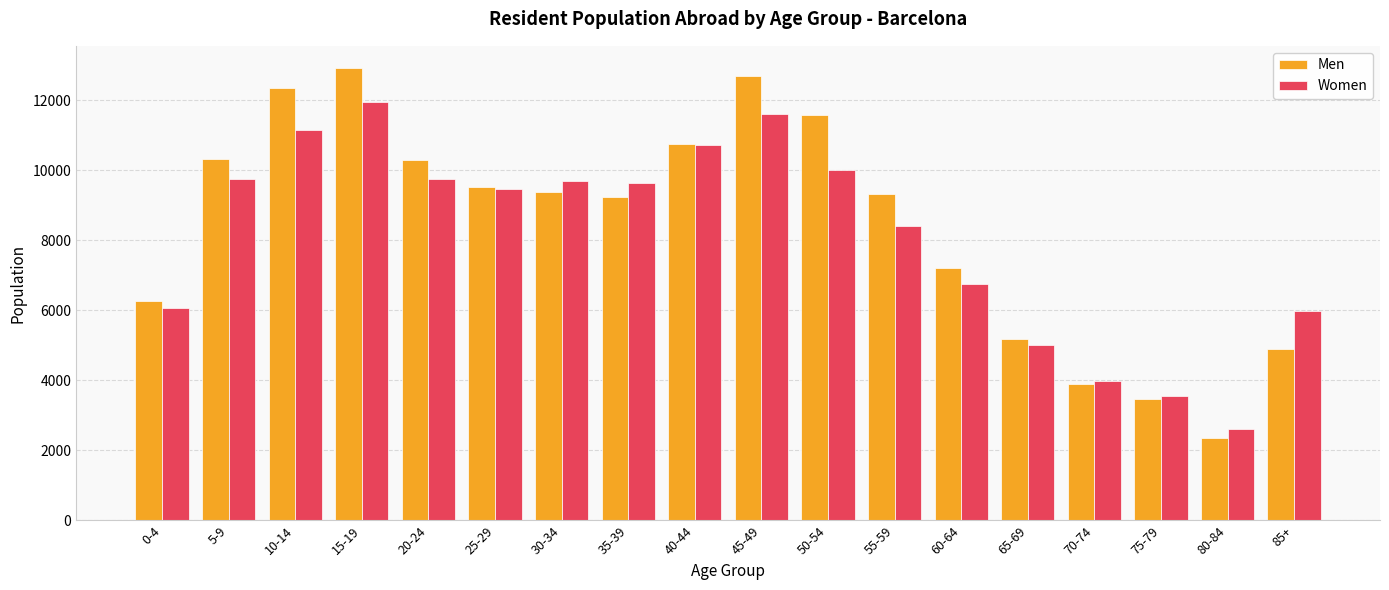

Are the bars horizontal?

No